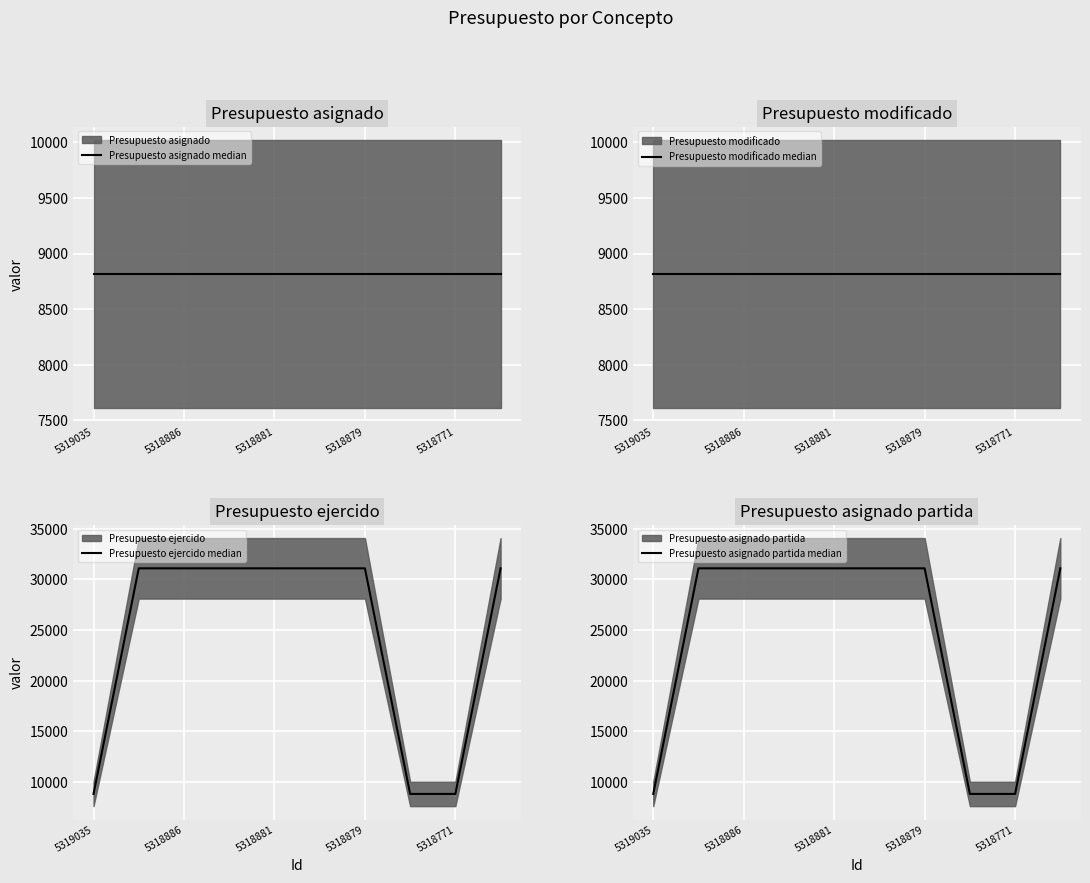

What is the approximate value of Presupuesto ejercido median at 5318881?

31076.3